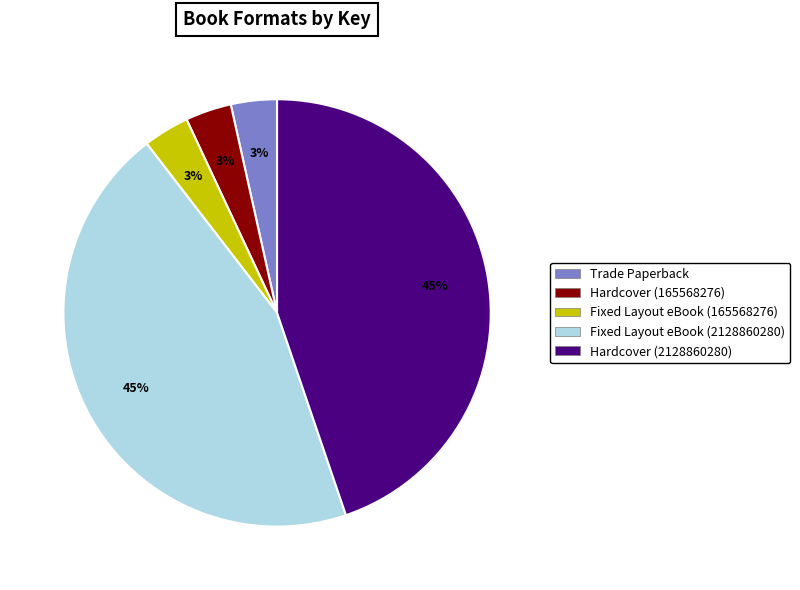

To the nearest percent, what portion does Trade Paperback represent?

3%